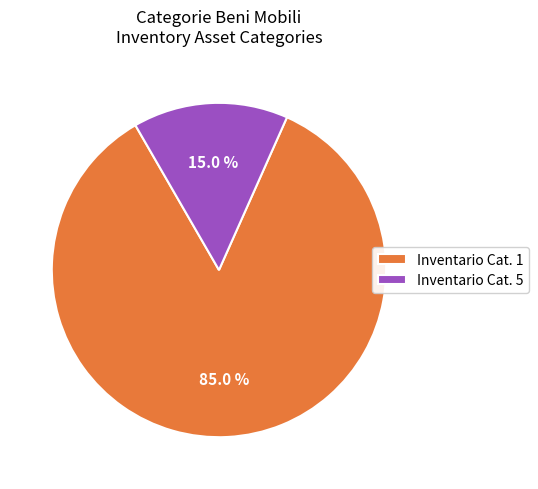

How many slices are in this pie chart?

2